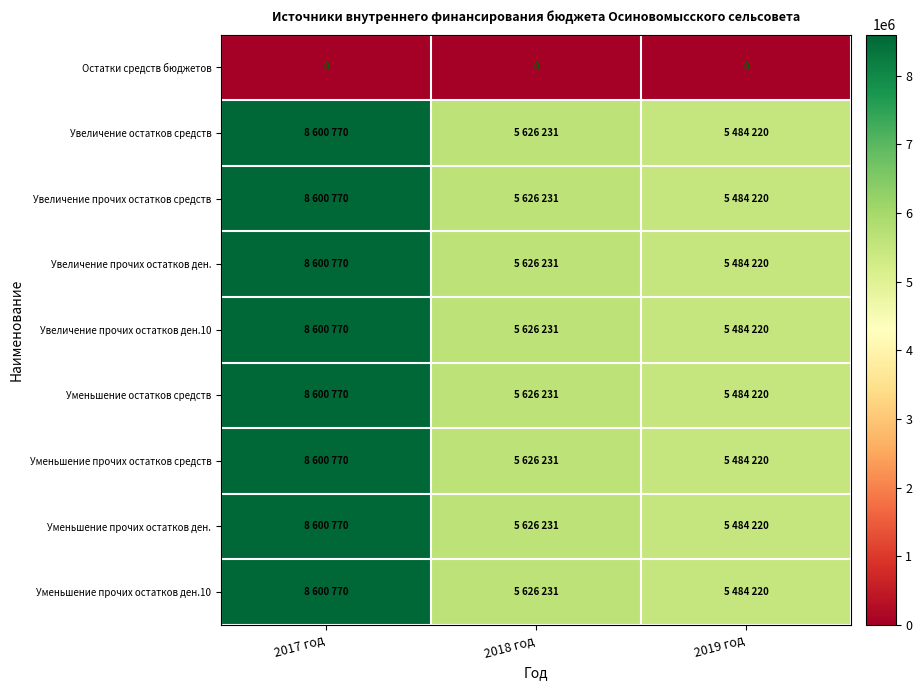

How many series are shown in this chart?

9